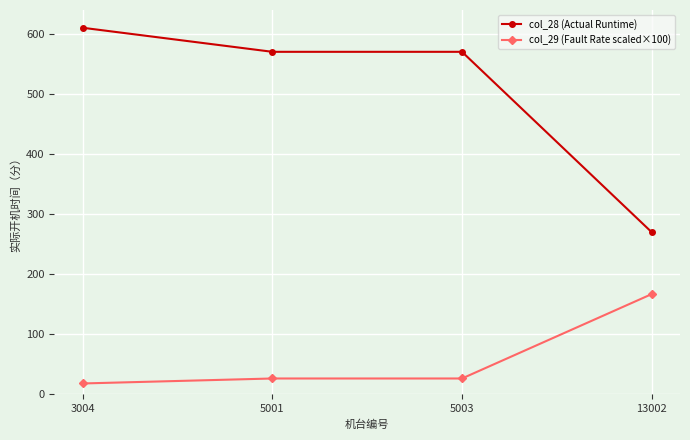

At how many categories does at least one series exceed 280?

3